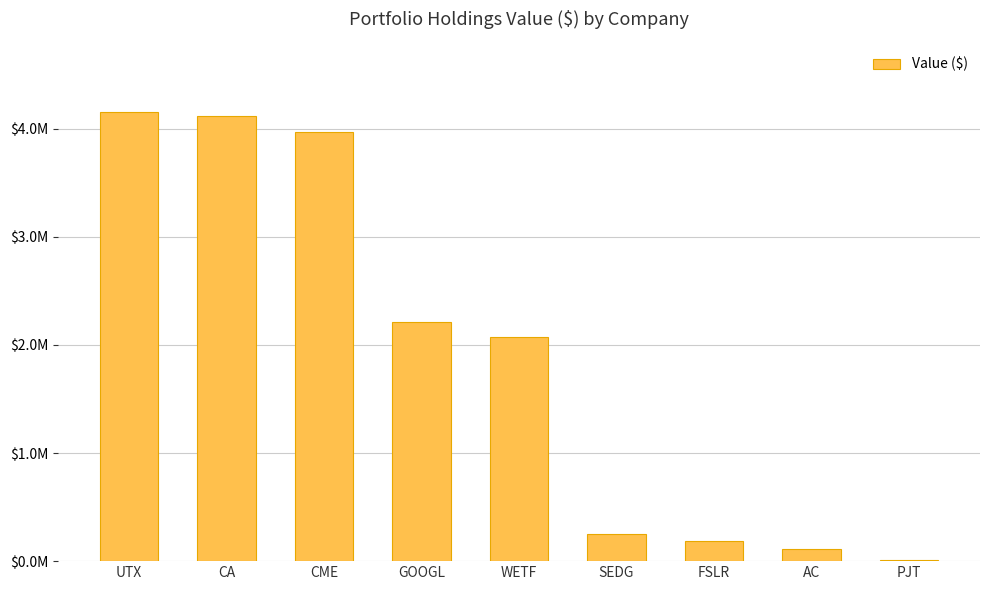

List the labels in order of value, smallest first.

PJT, AC, FSLR, SEDG, WETF, GOOGL, CME, CA, UTX